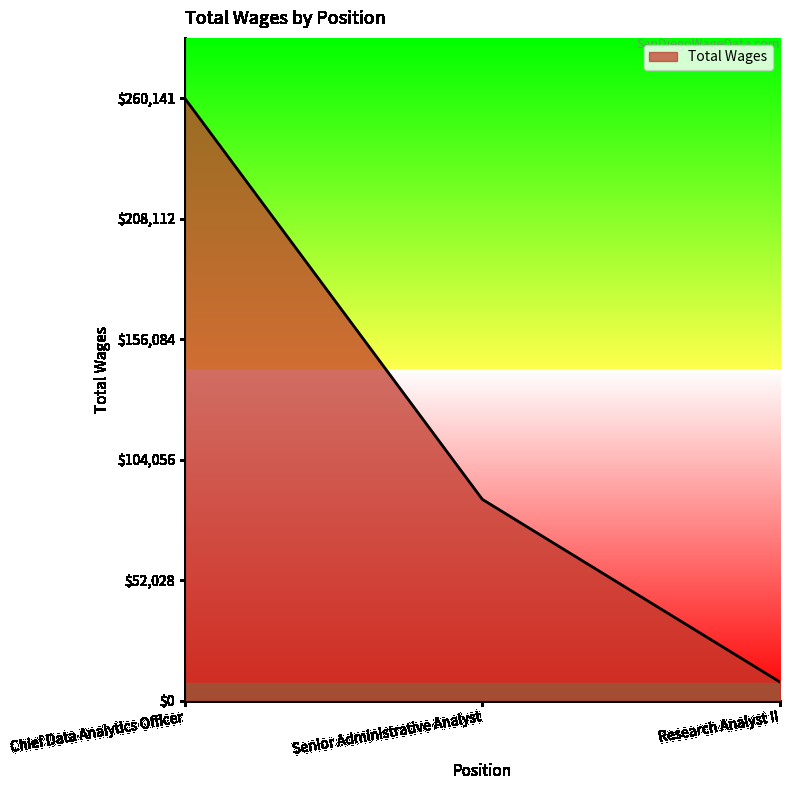

The chart shows a value of 8069 at Research Analyst II. True or false?

True